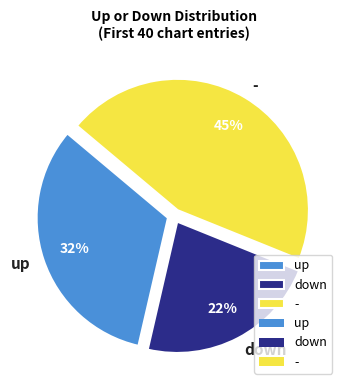

Do down and - together represent more than half of the pie?

Yes